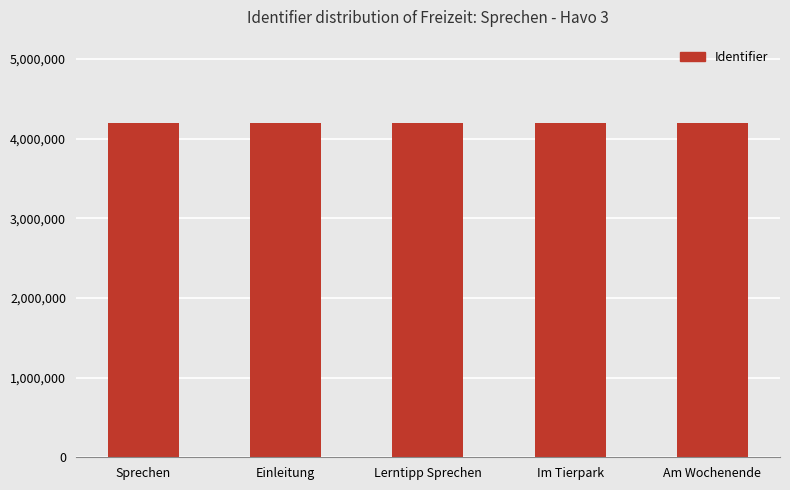

What is the label of the 4th bar from the left?

Im Tierpark